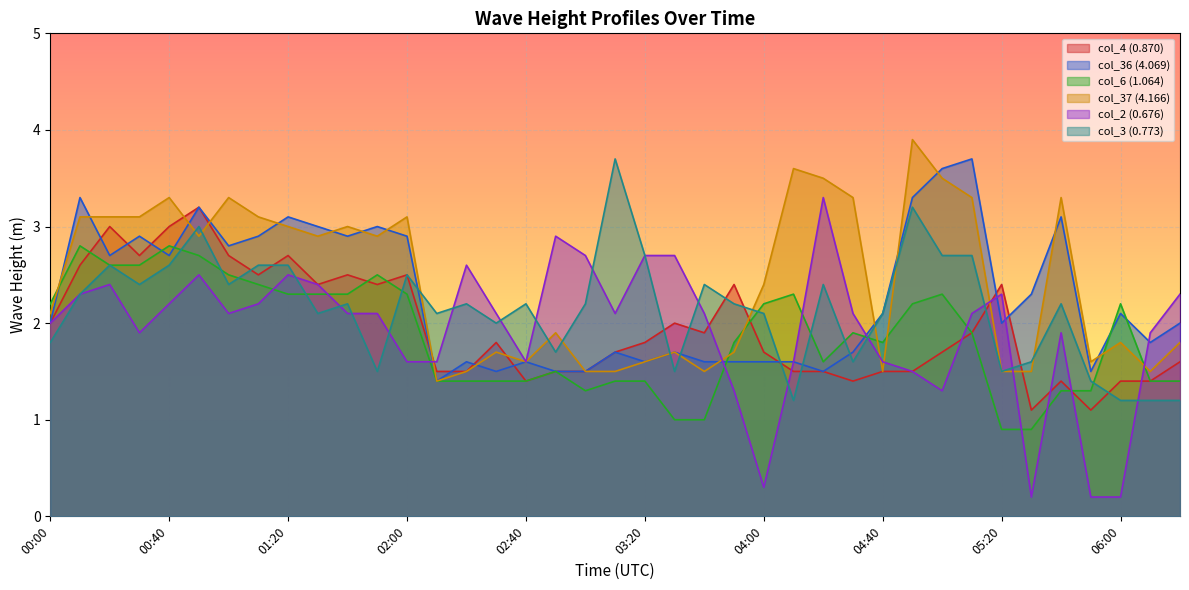

Where is col_6 (1.064) nearest to the value 1?

03:30